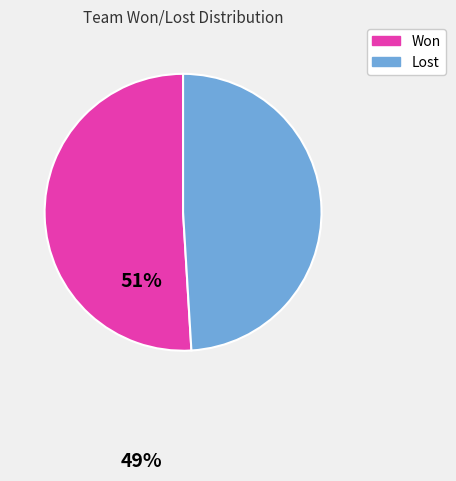

Rank the categories by value from lowest to highest.

Lost, Won